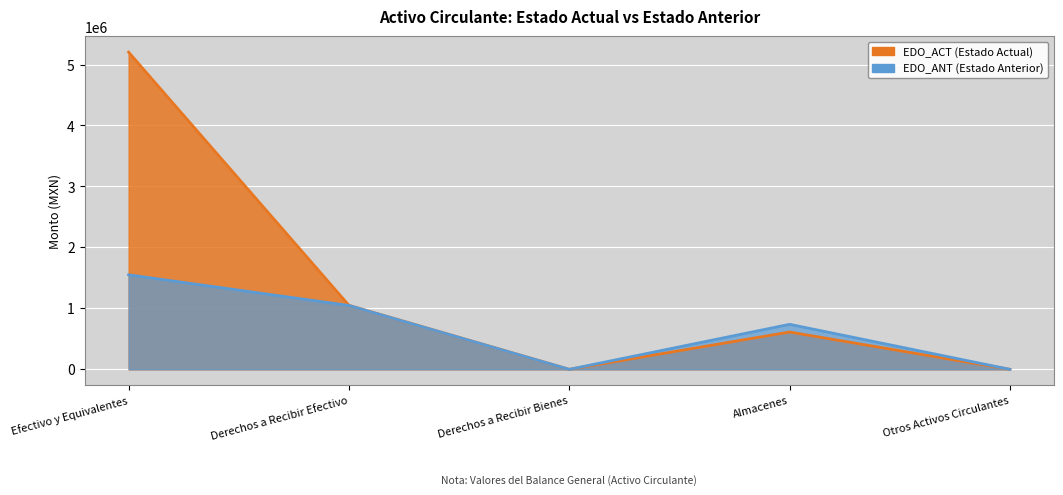

Which series has the widest spread of values?

EDO_ACT